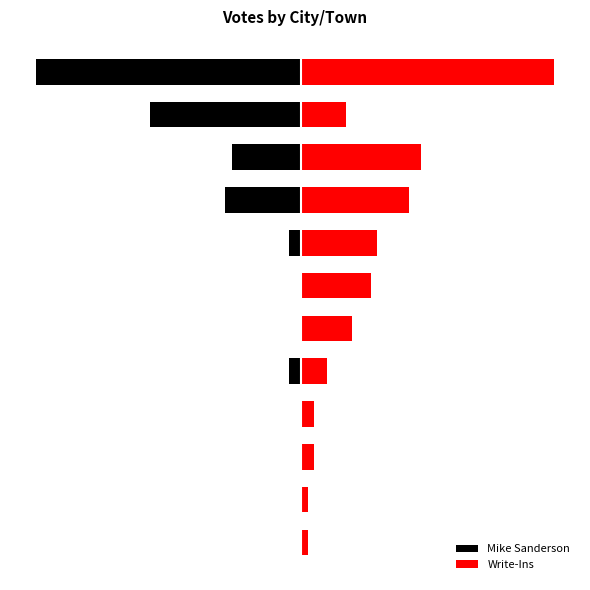

Reading left to right, what are all the values shown in this chart?

Mike Sanderson: 0=0	1=0	2=0	3=0	4=-2	5=0	6=0	7=-2	8=-12	9=-11	10=-24	11=-42
Write-Ins: 0=1	1=1	2=2	3=2	4=4	5=8	6=11	7=12	8=17	9=19	10=7	11=40